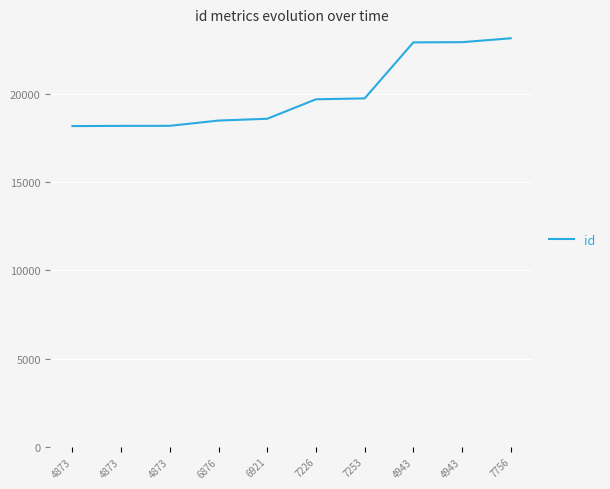

How many lines are shown in the chart?

1